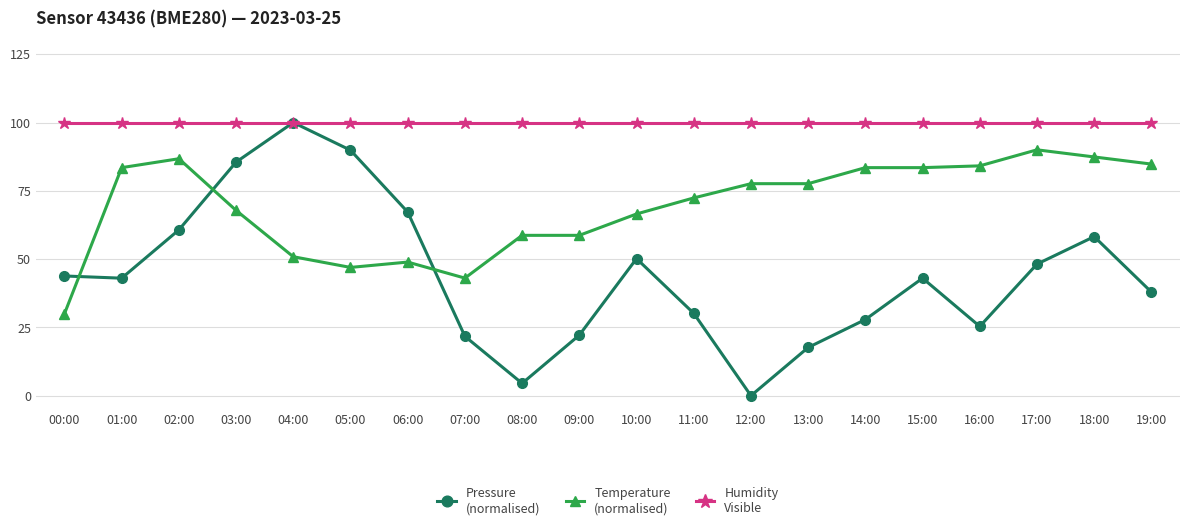

What is the label of the 14th point from the right?

06:00